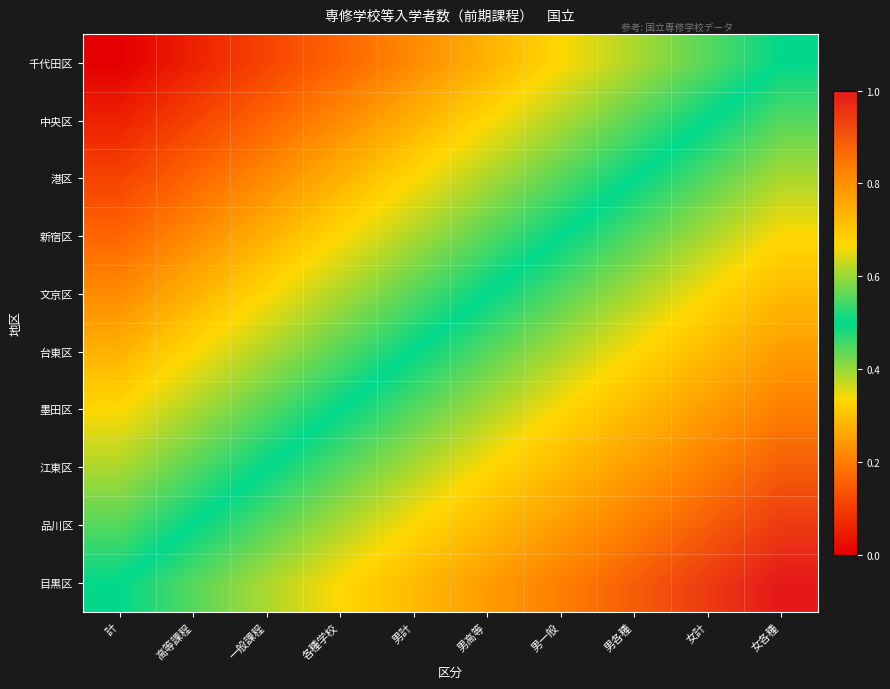

What is the total value across all series at 各種学校?

4.2